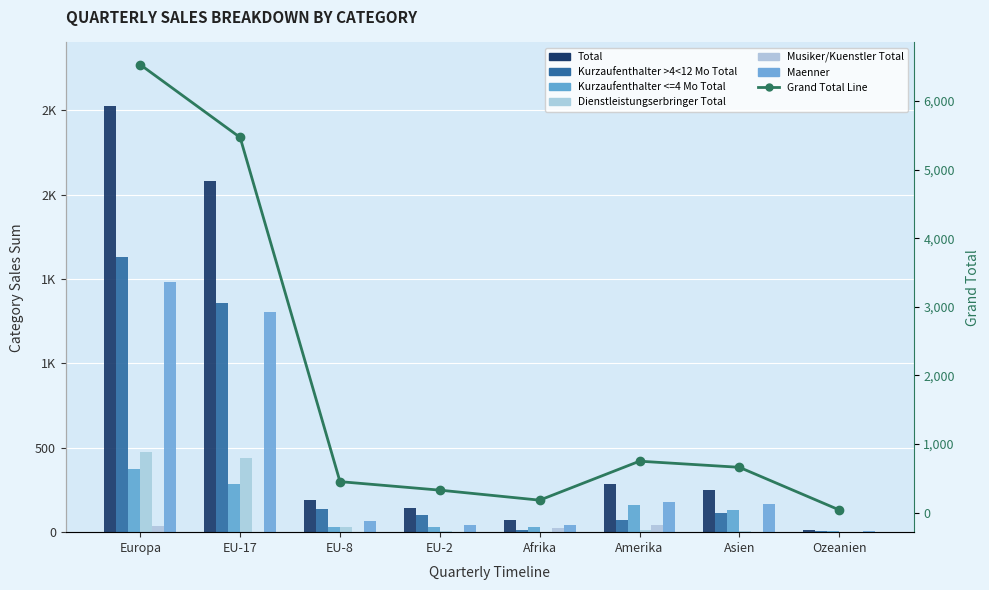

How many data points in Maenner are less than 166?

4